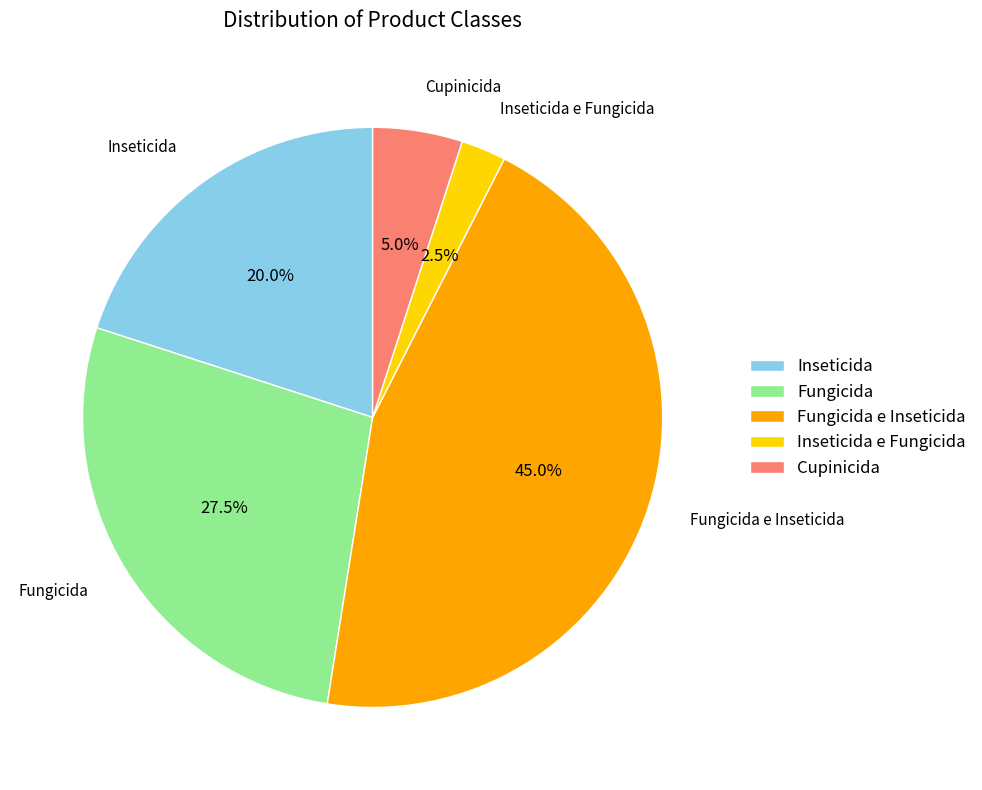

The Fungicida slice represents 40% of the pie. True or false?

False